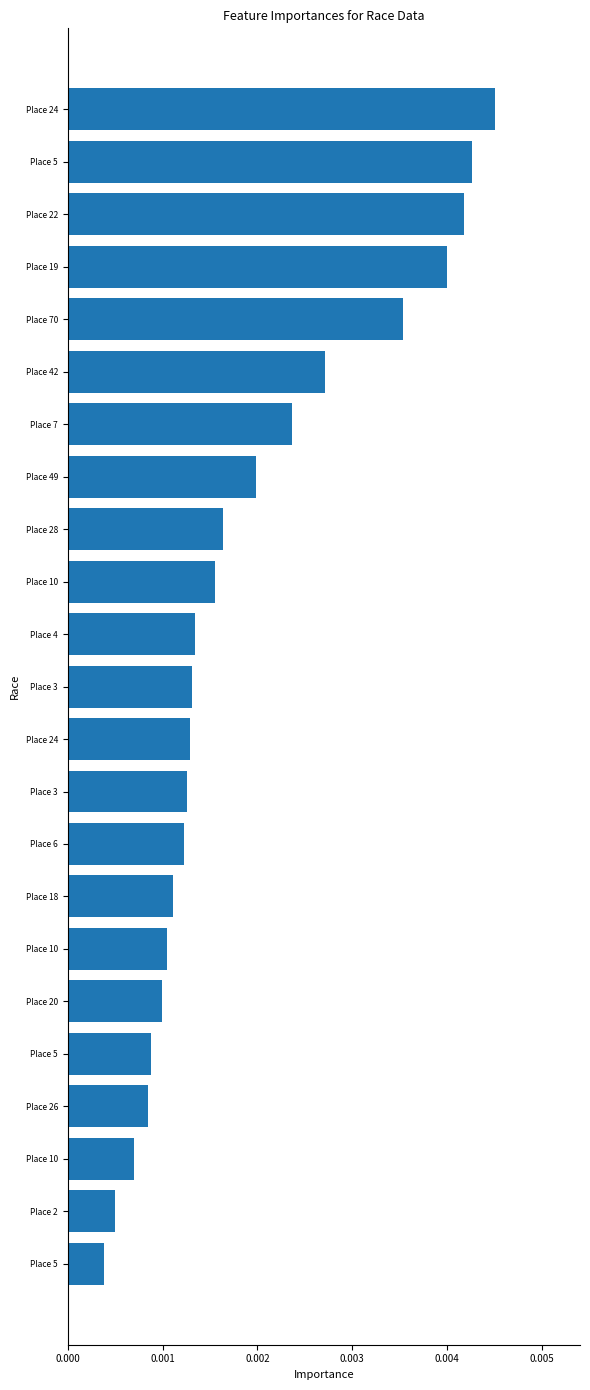

How many bars are there in total?

23